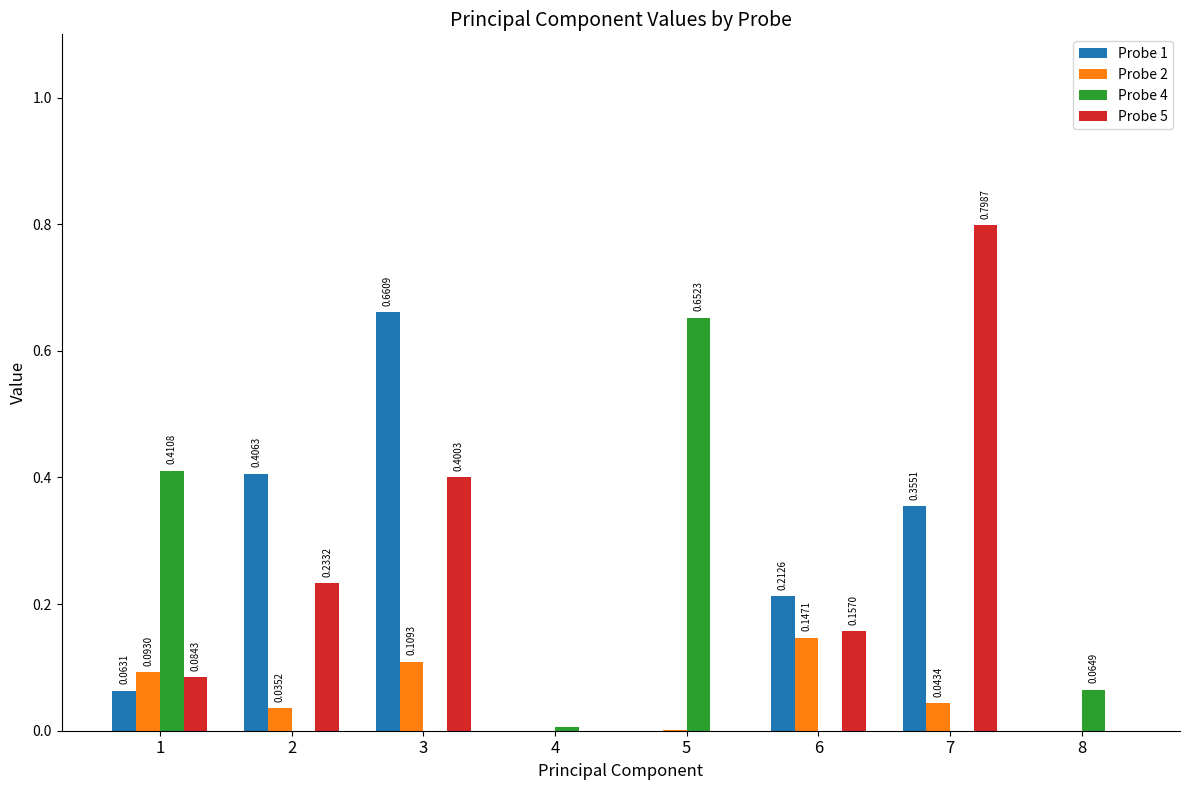

At which category is the sum across all series the highest?

7